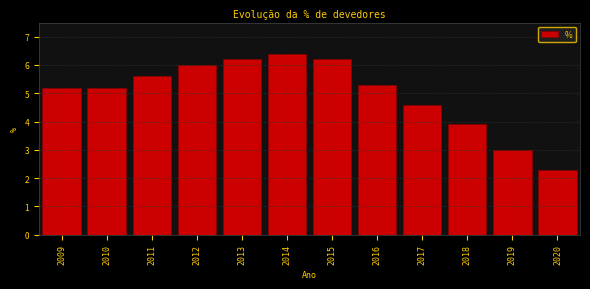

Reading left to right, transcribe all the data shown in this chart.

2009=5.2	2010=5.2	2011=5.6	2012=6.0	2013=6.2	2014=6.4	2015=6.2	2016=5.3	2017=4.6	2018=3.9	2019=3.0	2020=2.3